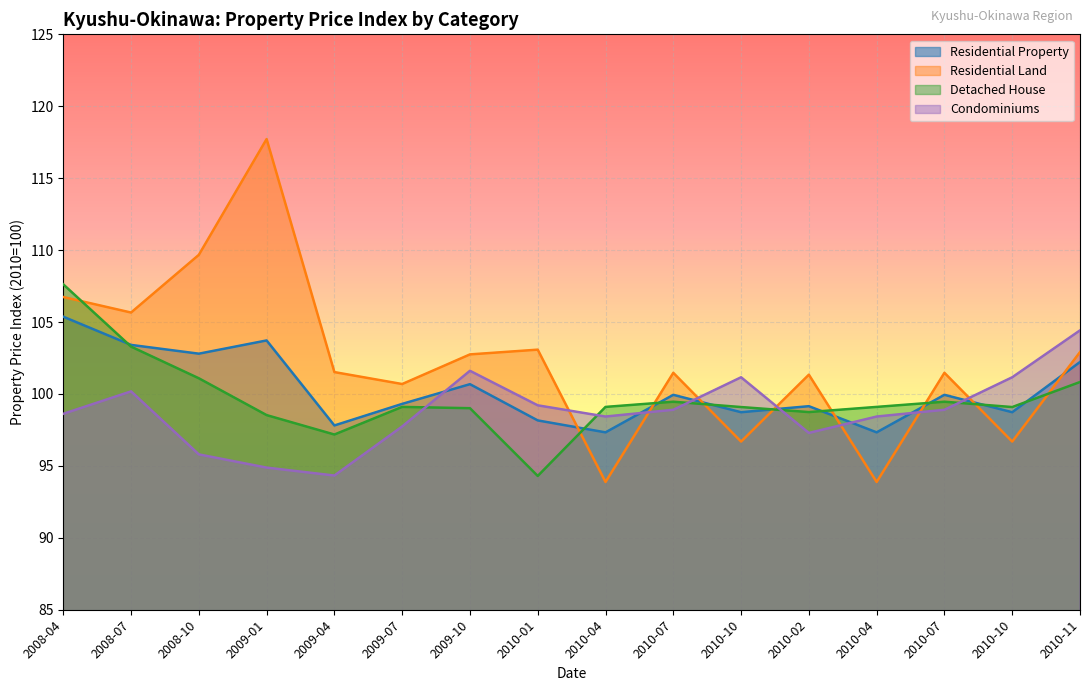

What is the difference between the second highest and minimum values in the Detached House series?

9.0